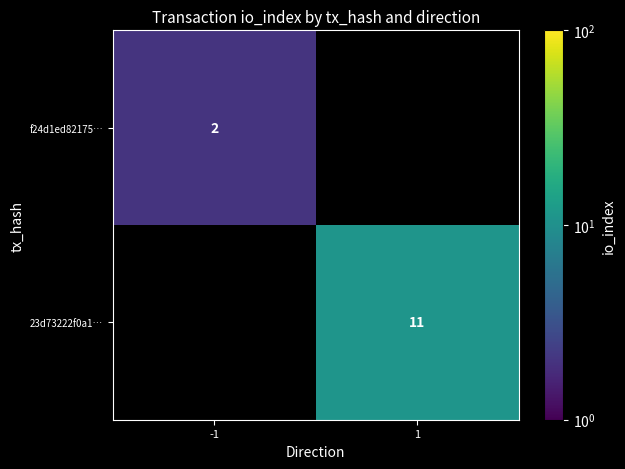

The value of f24d1ed82175… at -1 is 2. True or false?

True